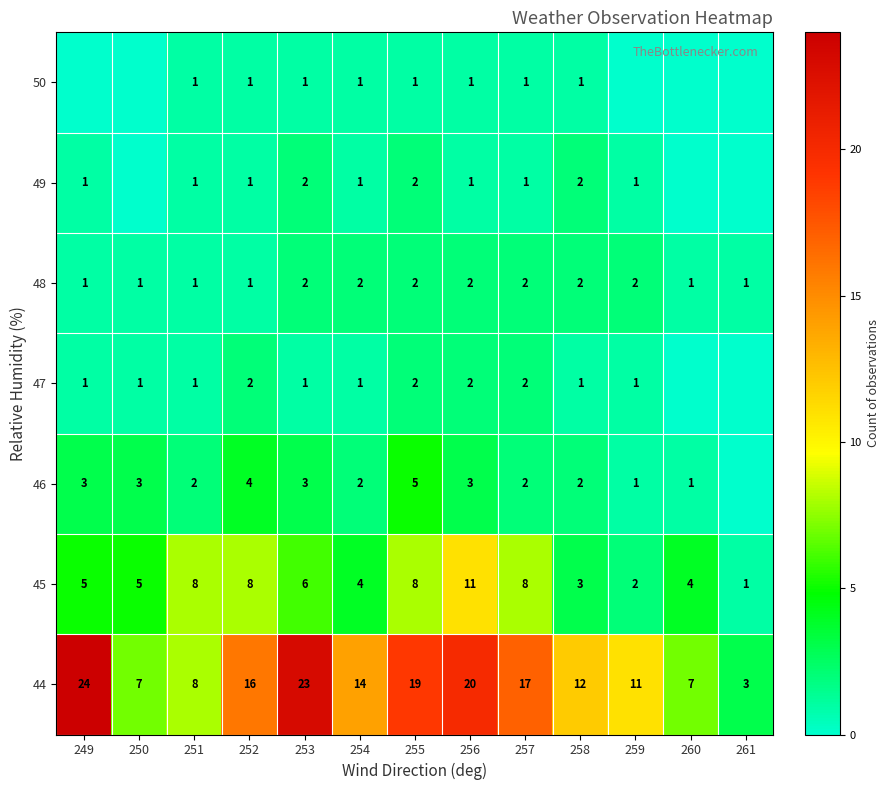

What is the total value across all series at 254?

25